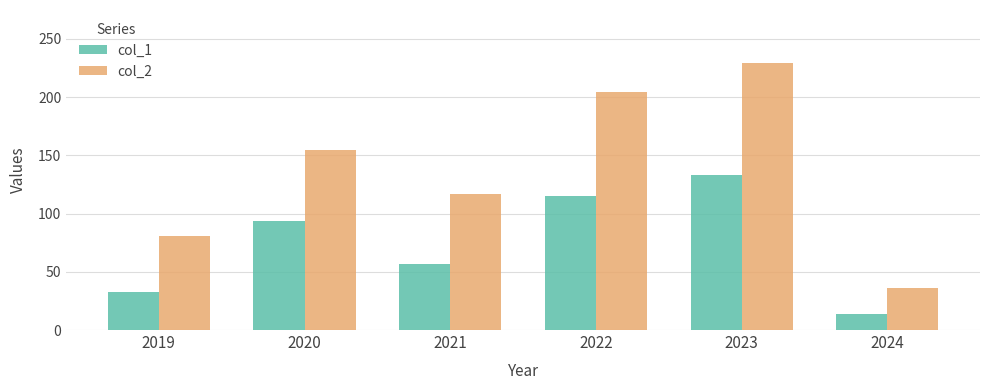

Which category has the highest value across all series?

2023